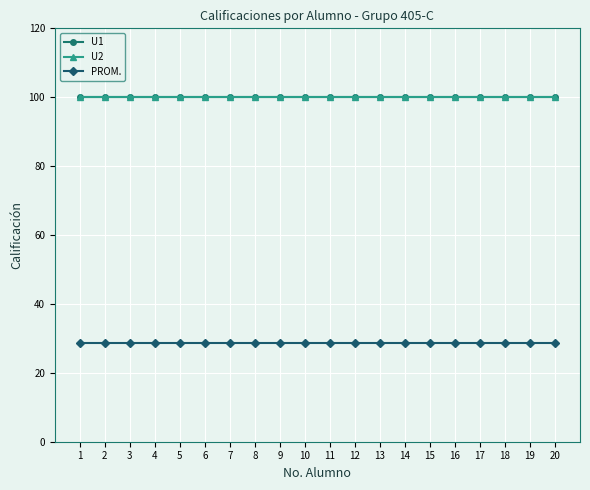

Which label corresponds to the largest value in the chart?

1